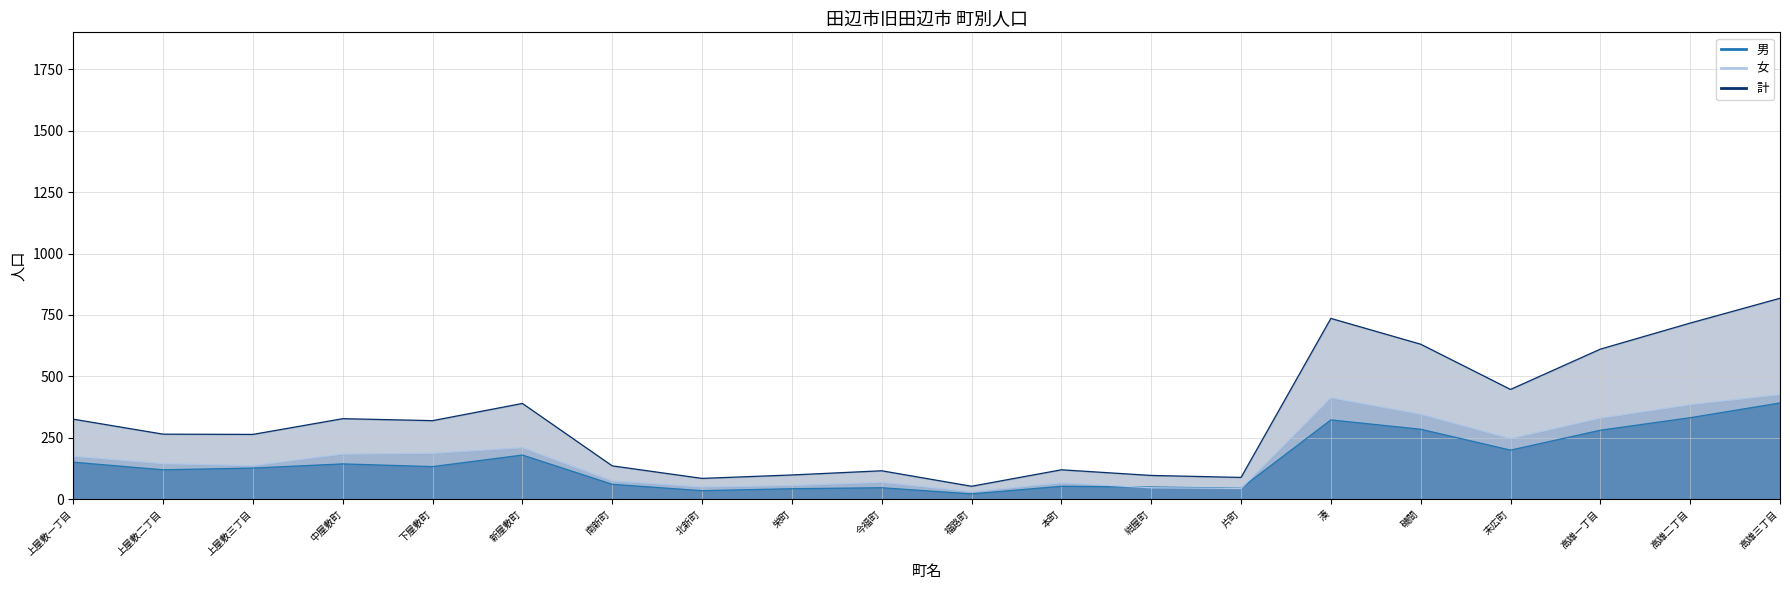

Reading left to right, transcribe all the data shown in this chart.

男: 上屋敷一丁目=151	上屋敷二丁目=120	上屋敷三丁目=127	中屋敷町=144	下屋敷町=133	新屋敷町=180	南新町=61	北新町=35	栄町=43	今福町=47	福路町=22	本町=53	紺屋町=50	片町=45	湊=323	磯間=285	末広町=200	高雄一丁目=281	高雄二丁目=332	高雄三丁目=392
女: 上屋敷一丁目=175	上屋敷二丁目=145	上屋敷三丁目=137	中屋敷町=184	下屋敷町=187	新屋敷町=210	南新町=75	北新町=50	栄町=56	今福町=69	福路町=31	本町=67	紺屋町=47	片町=44	湊=413	磯間=346	末広町=247	高雄一丁目=330	高雄二丁目=385	高雄三丁目=426
計: 上屋敷一丁目=326	上屋敷二丁目=265	上屋敷三丁目=264	中屋敷町=328	下屋敷町=320	新屋敷町=390	南新町=136	北新町=85	栄町=99	今福町=116	福路町=53	本町=120	紺屋町=97	片町=89	湊=736	磯間=631	末広町=447	高雄一丁目=611	高雄二丁目=717	高雄三丁目=818